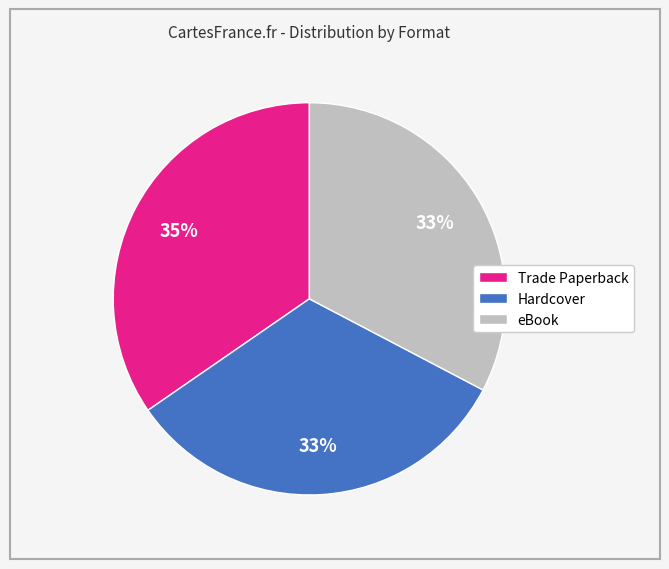

To the nearest percent, what is the difference between the largest and smallest slice percentages?

2%